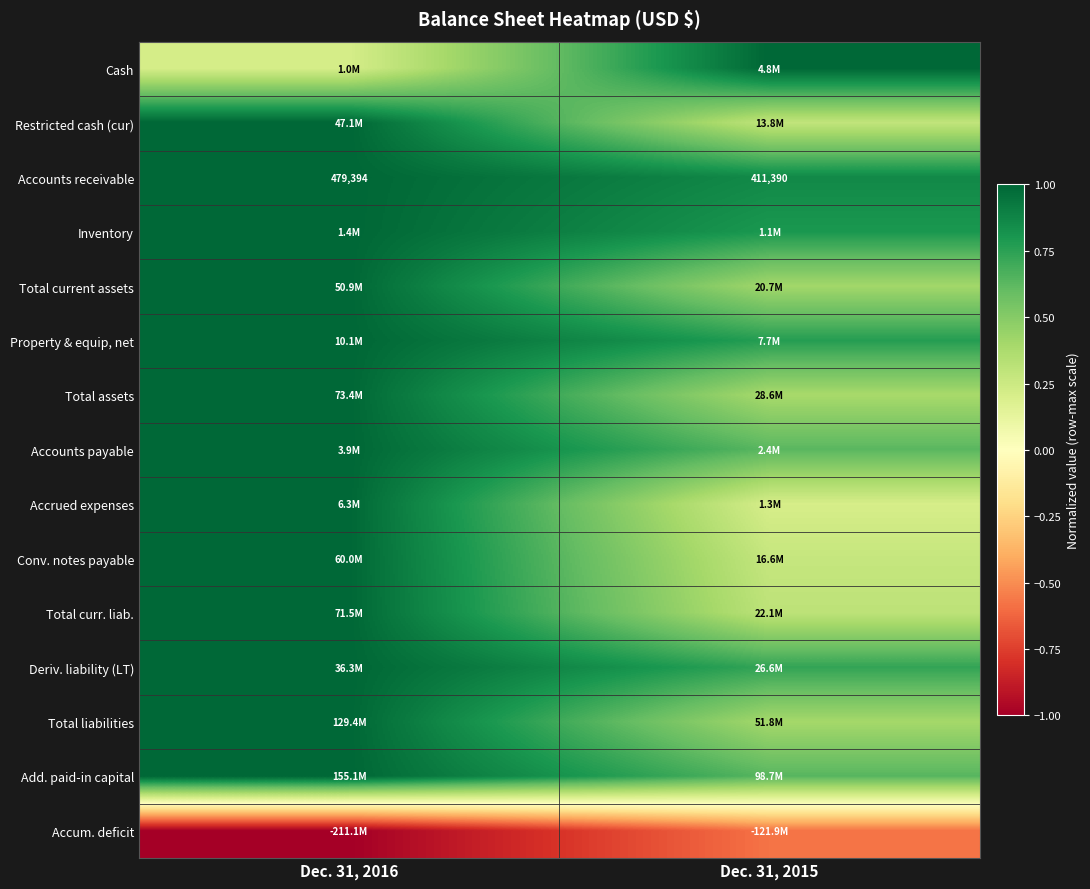

True or false: Total liabilities has a value of 1.0 at Dec. 31, 2016.

True